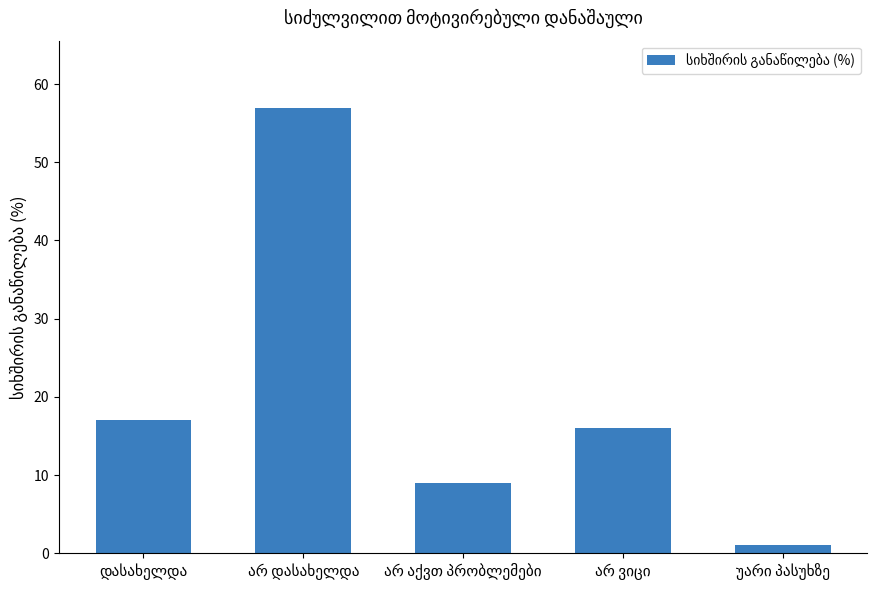

What is the value of the 4th bar from the left?

16